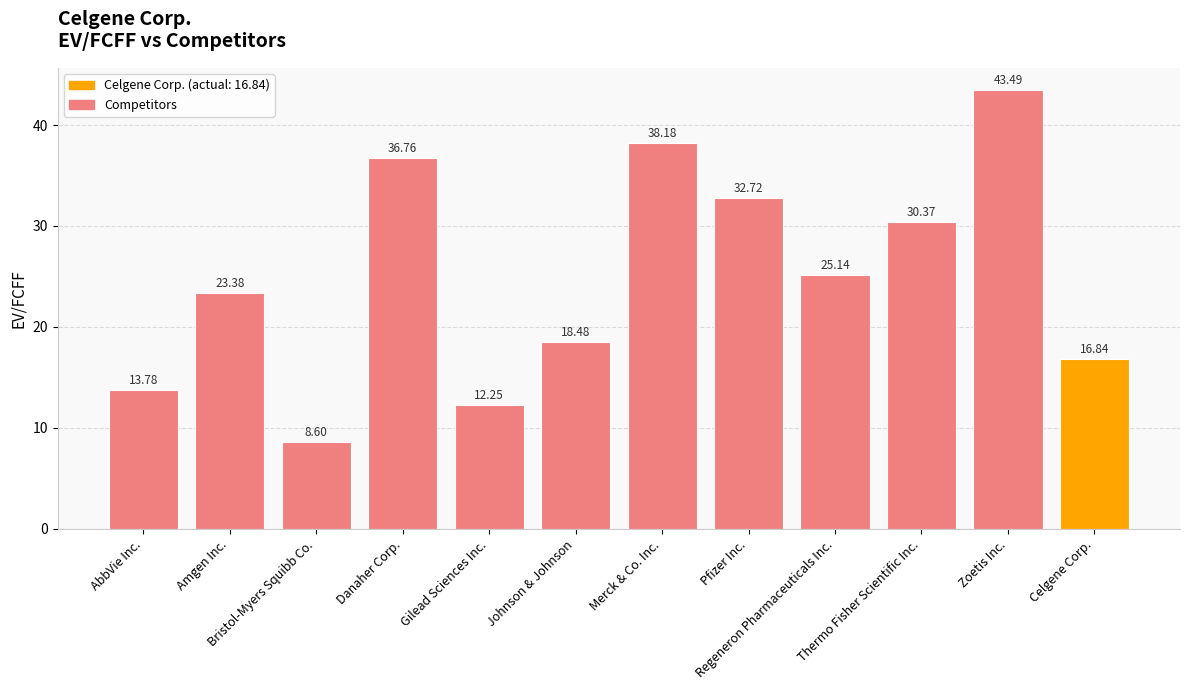

The chart shows a value of 40.8 at Regeneron Pharmaceuticals Inc.. True or false?

False